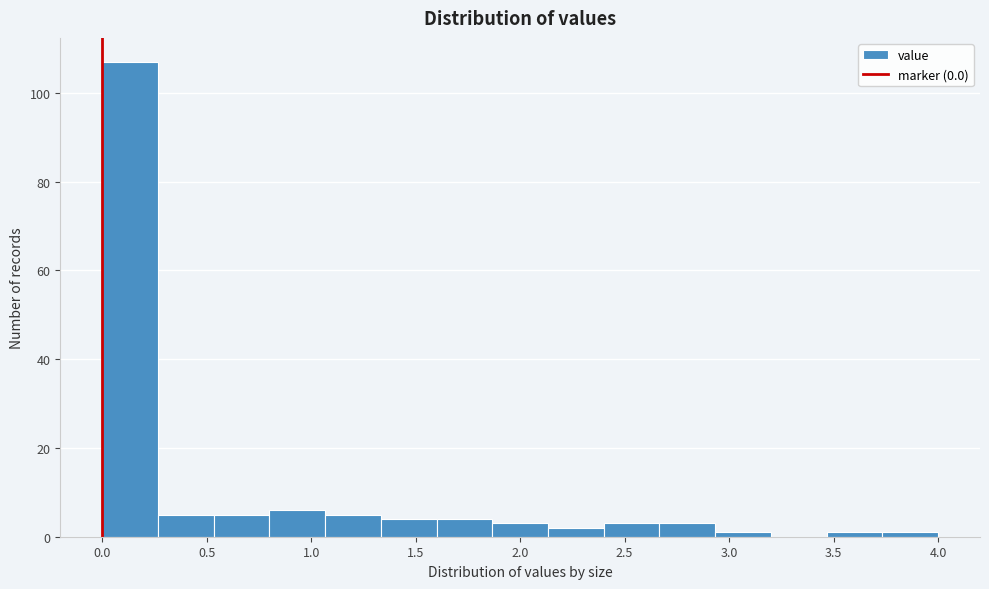

Reading left to right, list every bar in this chart as the range it spans on the x-axis followed by its height. Neither the bar edges nor the heights are printed on the chart, so give them approximately, as read against the axes.

0.00 to 0.25: 108
0.25 to 0.55: 6
0.55 to 0.80: 6
0.80 to 1.05: 6
1.05 to 1.35: 6
1.35 to 1.60: 4
1.60 to 1.85: 4
1.85 to 2.15: 4
2.15 to 2.40: 2
2.40 to 2.65: 4
2.65 to 2.95: 4
2.95 to 3.20: under 2
3.20 to 3.45: 0
3.45 to 3.75: under 2
3.75 to 4.00: under 2